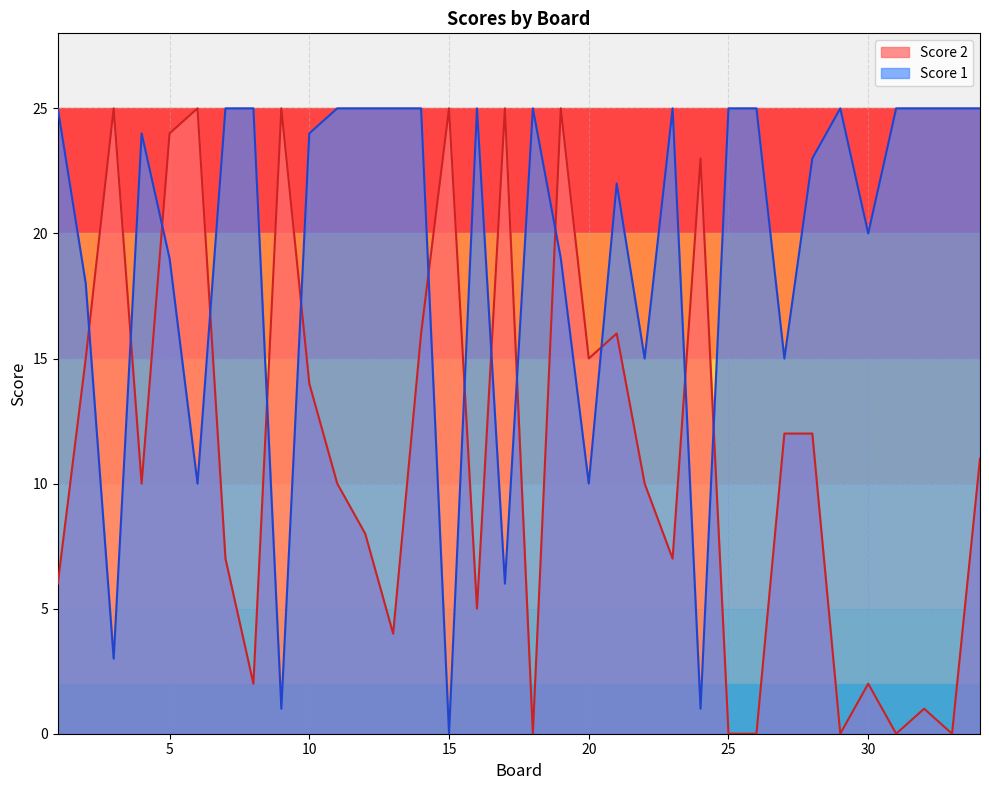

Which category has the lowest value in the Score 1 series?

15